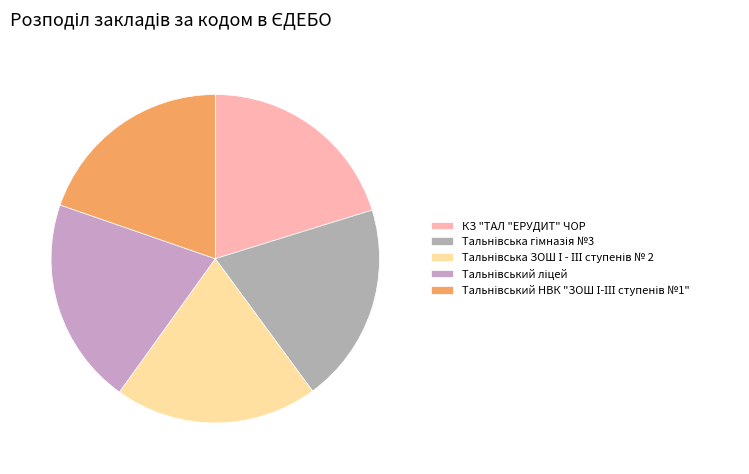

How many slices are in this pie chart?

5